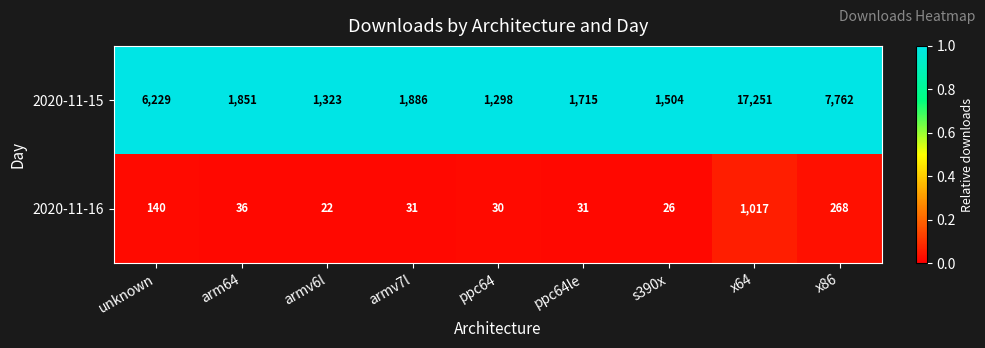

List the series in order of their overall mean, highest first.

2020-11-15, 2020-11-16